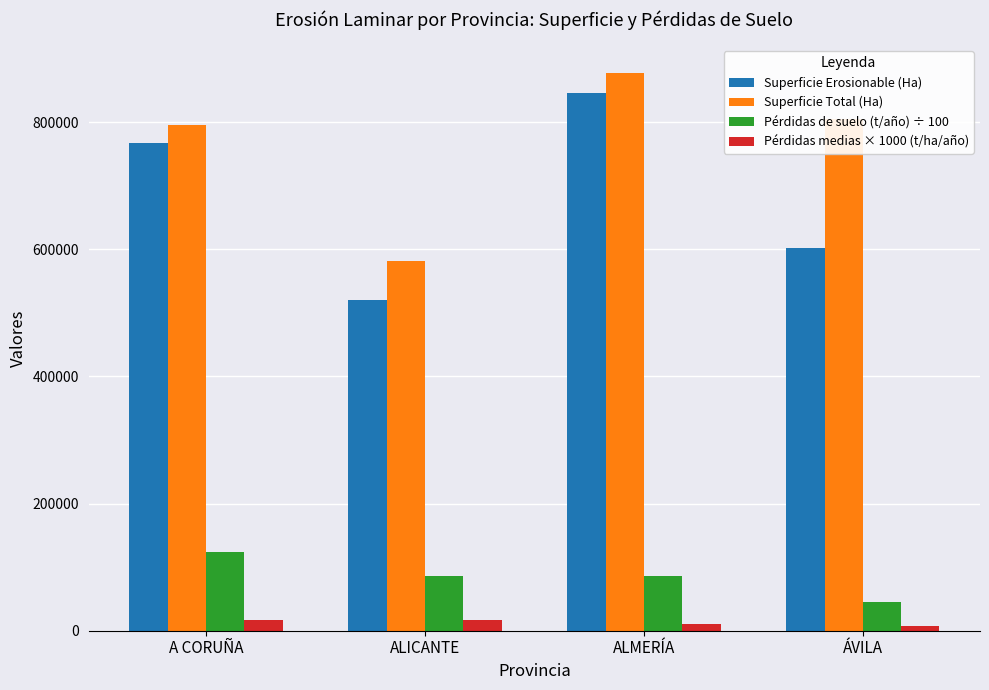

Is the value of Pérdidas medias × 1000 (t/ha/año) at A CORUÑA greater than the value of Pérdidas de suelo (t/año) ÷ 100 at ALMERÍA?

No